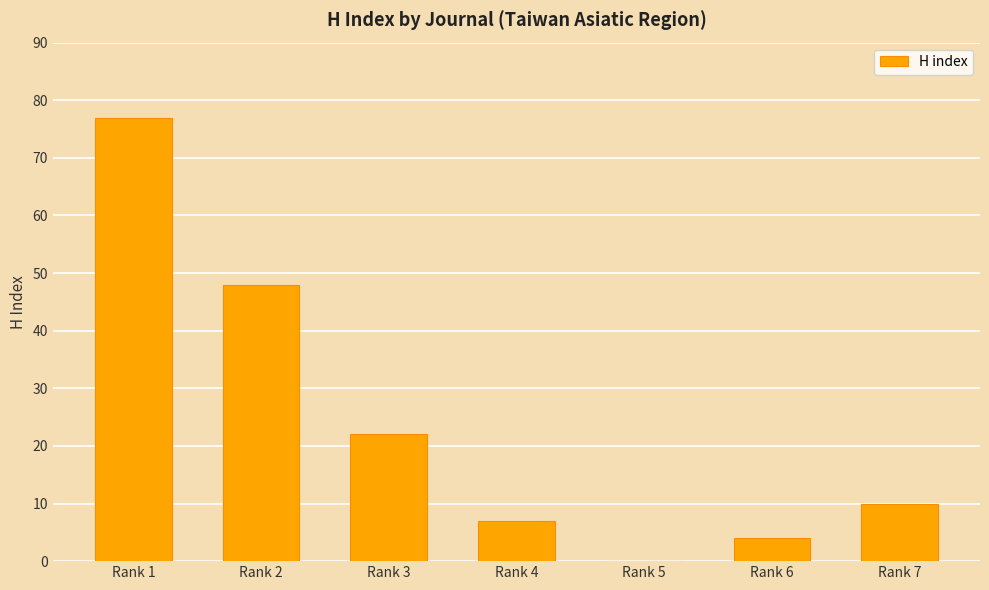

Reading left to right, extract all data points from this chart.

Rank 1=77	Rank 2=48	Rank 3=22	Rank 4=7	Rank 5=0	Rank 6=4	Rank 7=10